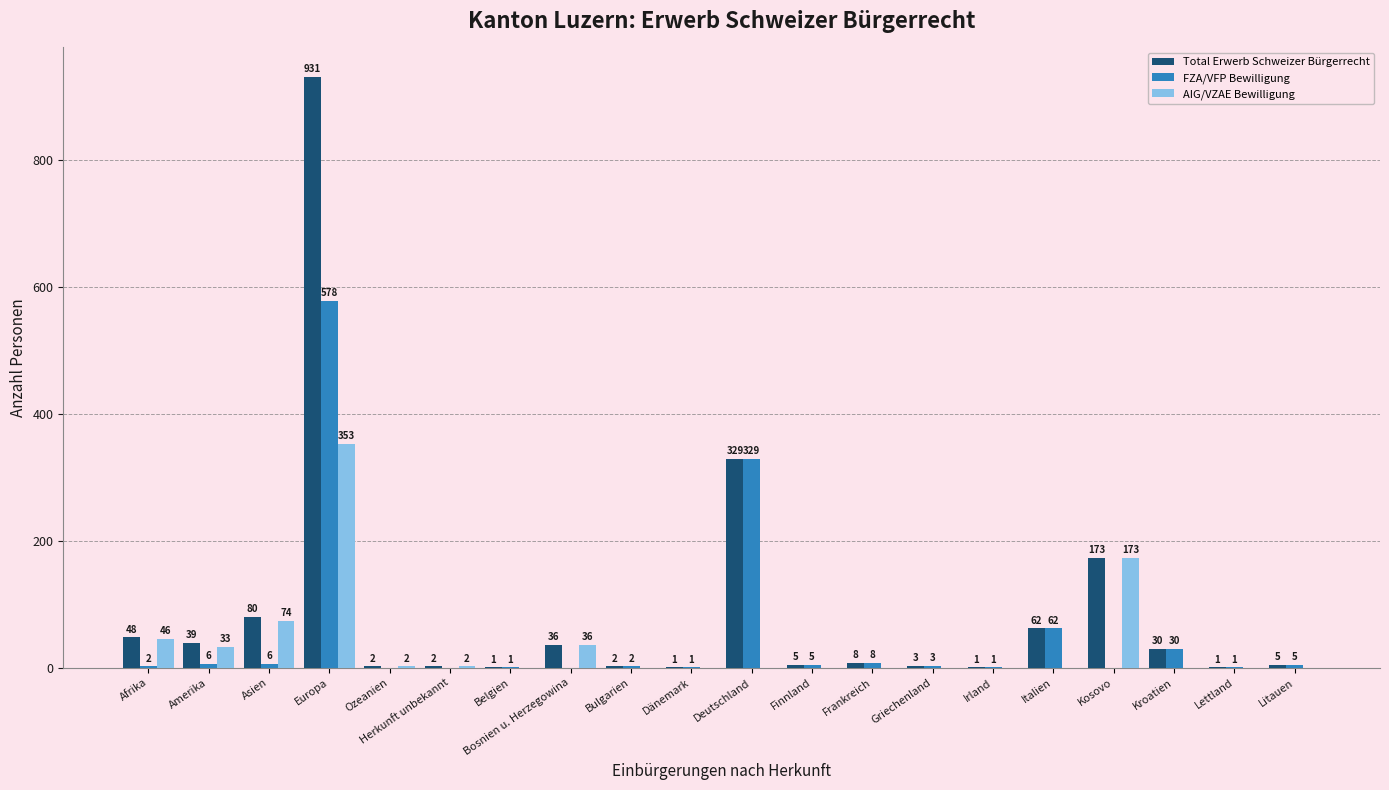

At which category is the sum across all series the highest?

Europa